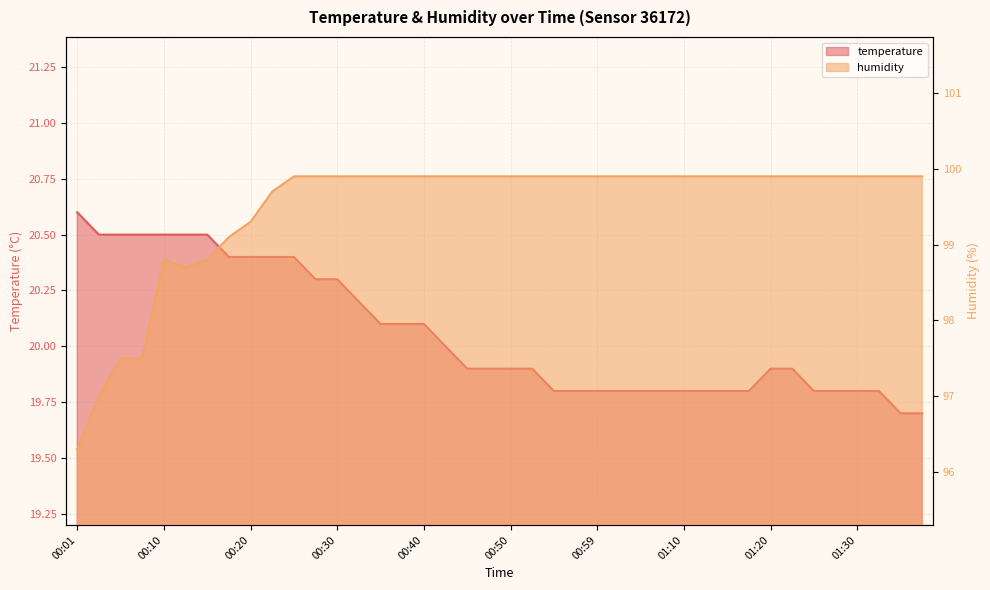

Is it true that temperature equals 11.7 at 01:12?

False